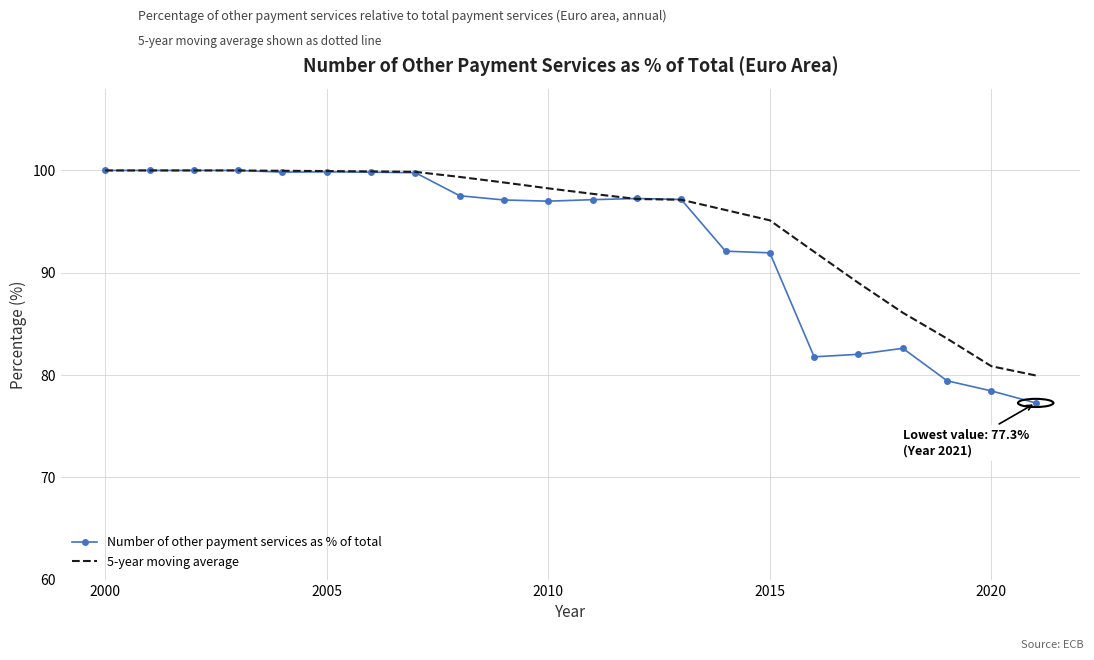

What are all the series names shown in the legend?

Number of other payment services as % of total, 5-year moving average